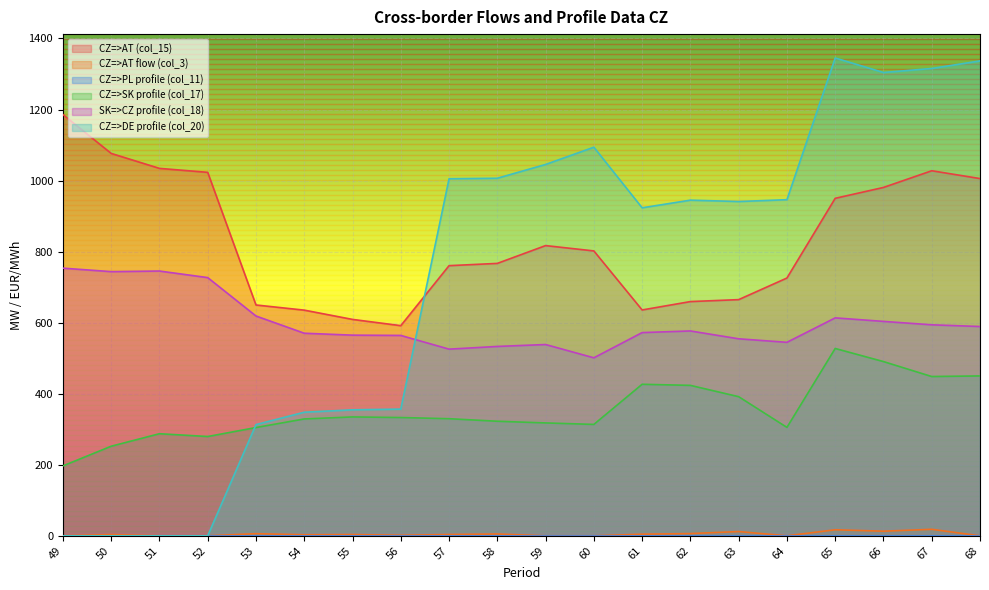

Is it true that CZ=>AT flow (col_3) equals 17.0 at 65?

True